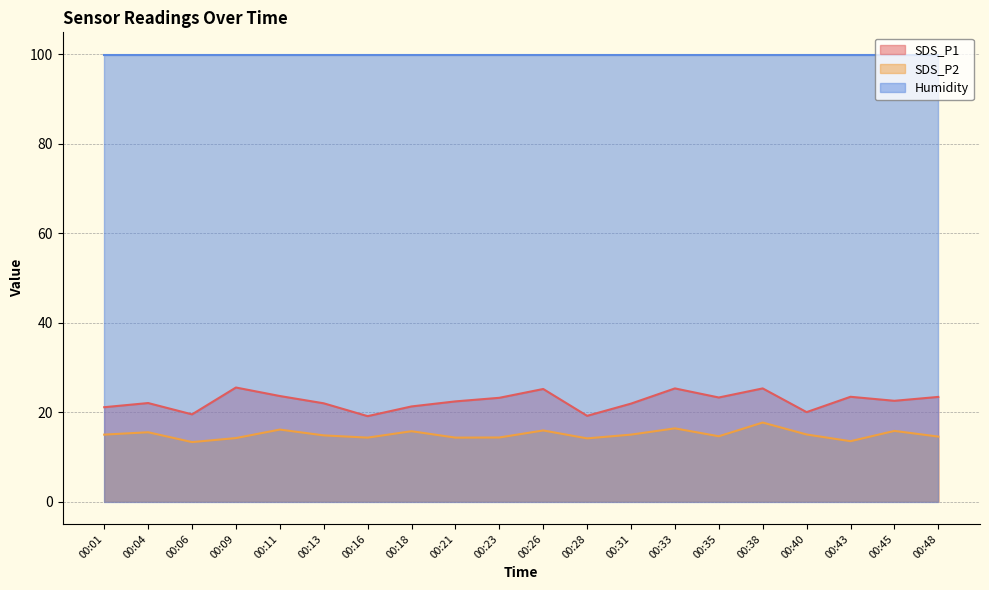

How many data points in SDS_P2 are above 14?

18